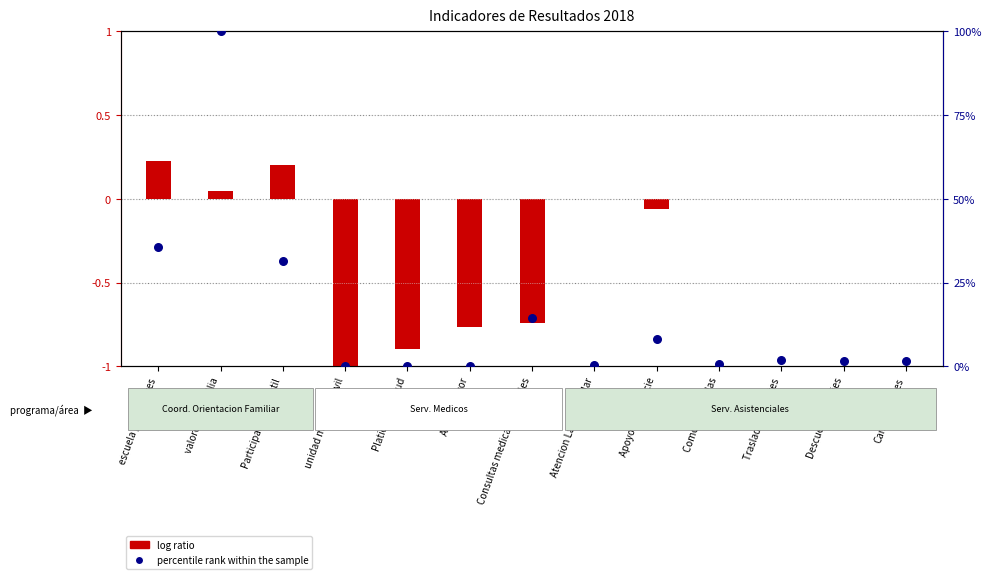

At how many categories does at least one series exceed 76?

1